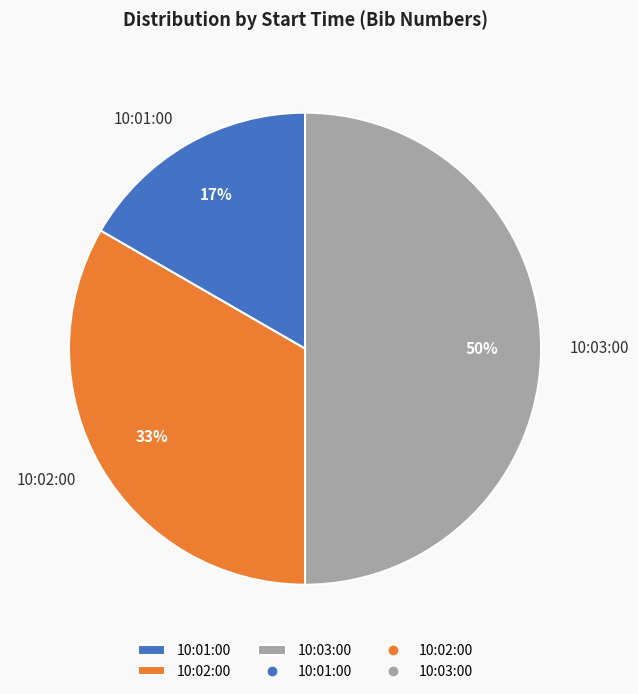

To the nearest percent, what is the difference between the largest and smallest slice percentages?

33%